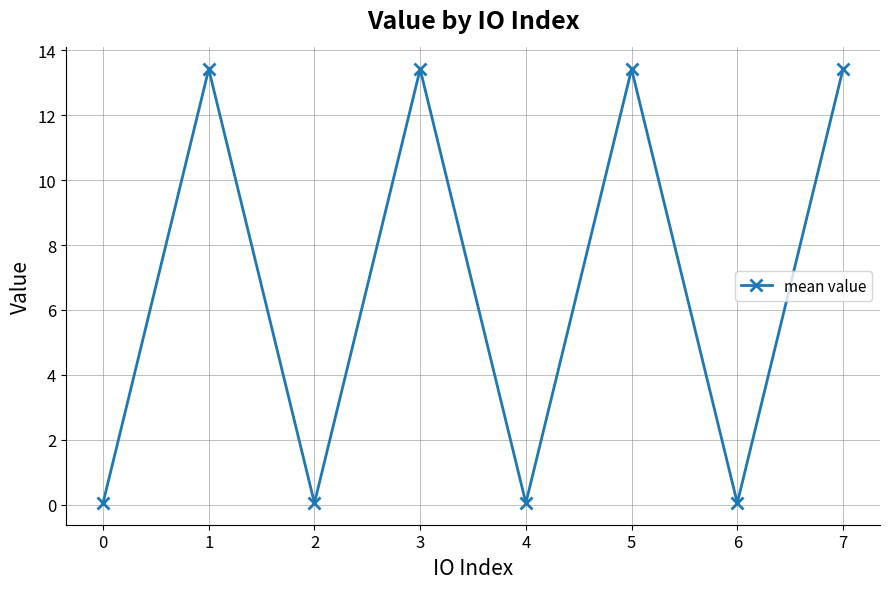

What is the sum of all values?

53.9